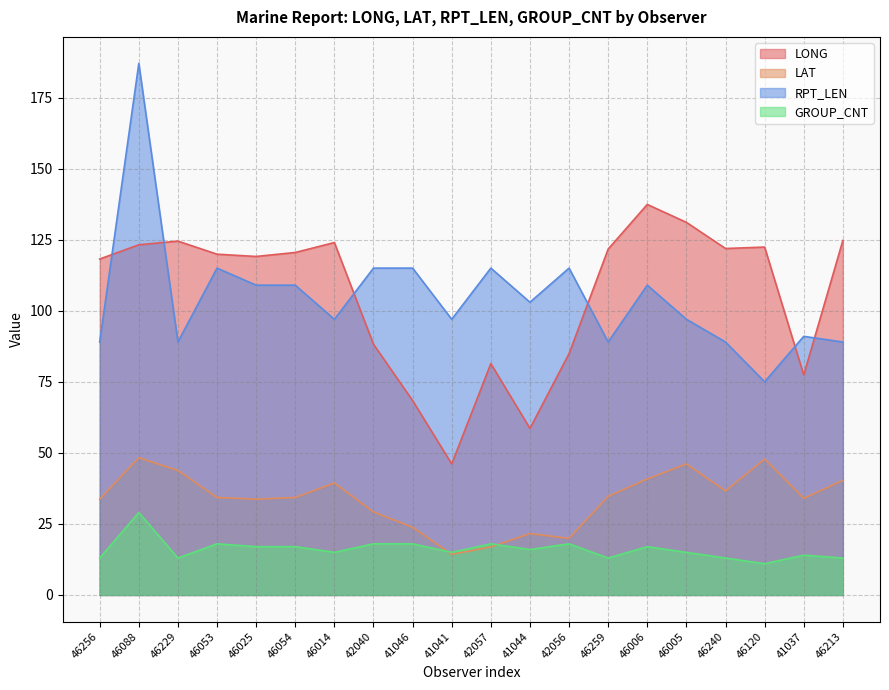

What is the difference between the second highest and second lowest values in the LONG series?

72.5